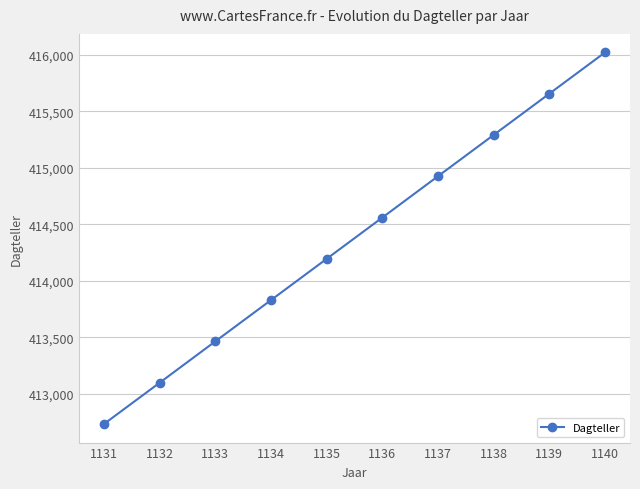

Count the number of categories in the chart.

10